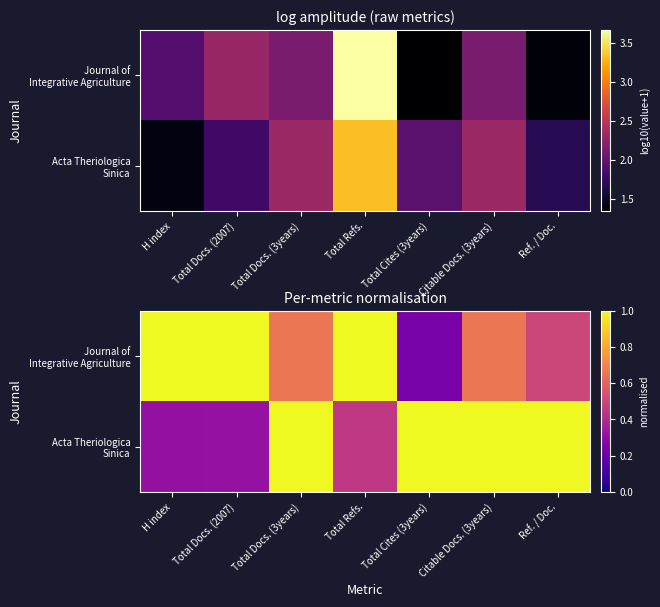

What is the spread (max minus min) of values at Total Docs. (2007)?

0.7